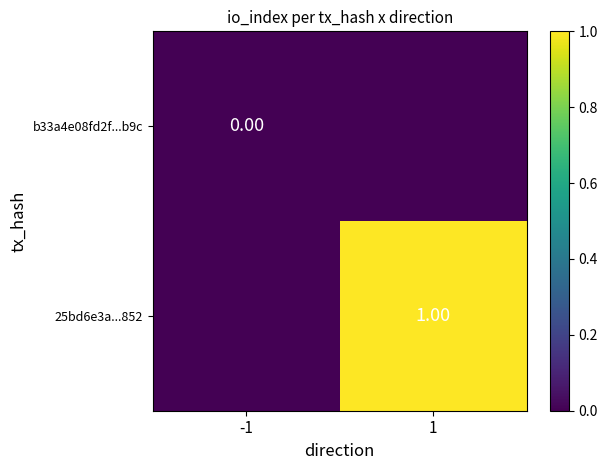

Is it true that b33a4e08fd2f...b9c equals 0 at -1?

True